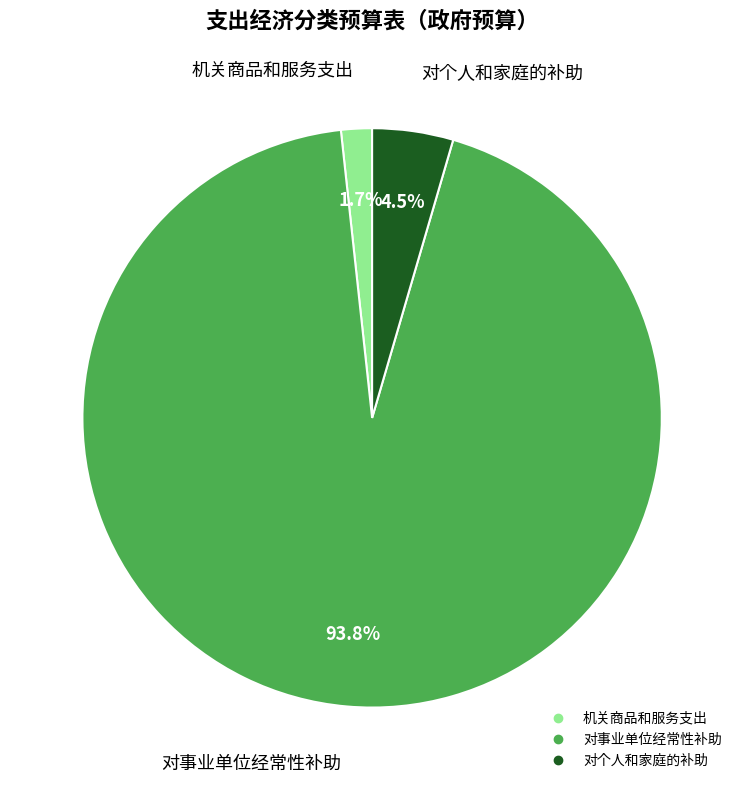

Between 对个人和家庭的补助 and 机关商品和服务支出, which is larger?

对个人和家庭的补助